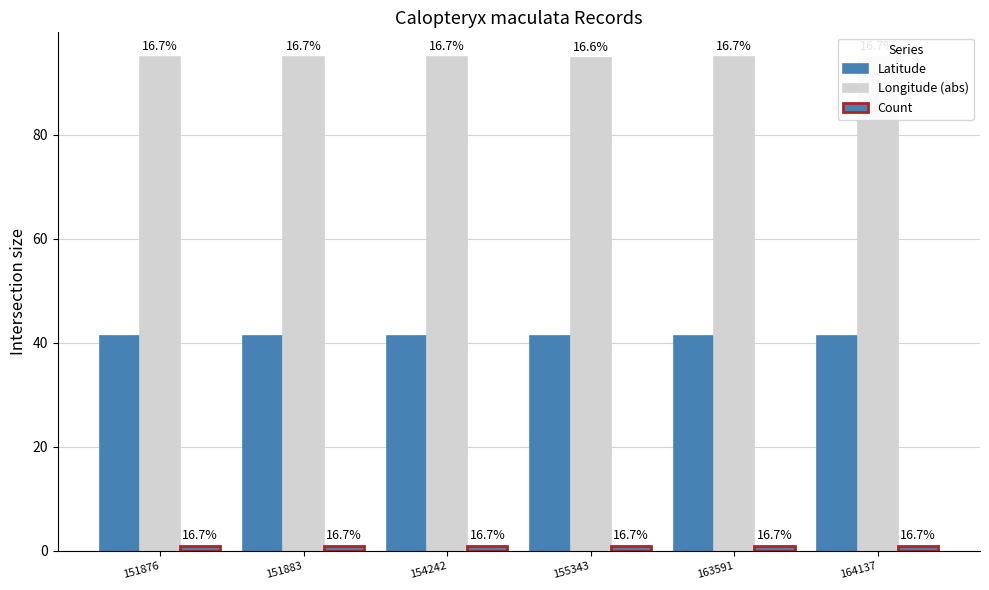

What is the difference between the maximum and minimum values in the Longitude (abs) series?

0.2